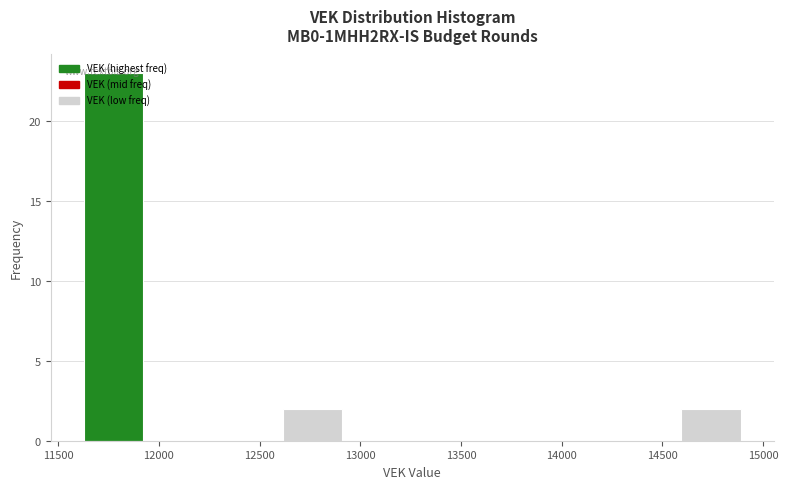

How tall is the bar that spans 11600 to 11950 on the x-axis? Neither the bar edges nor the heights are printed on the chart, so give them approximately, as read against the axes.

23